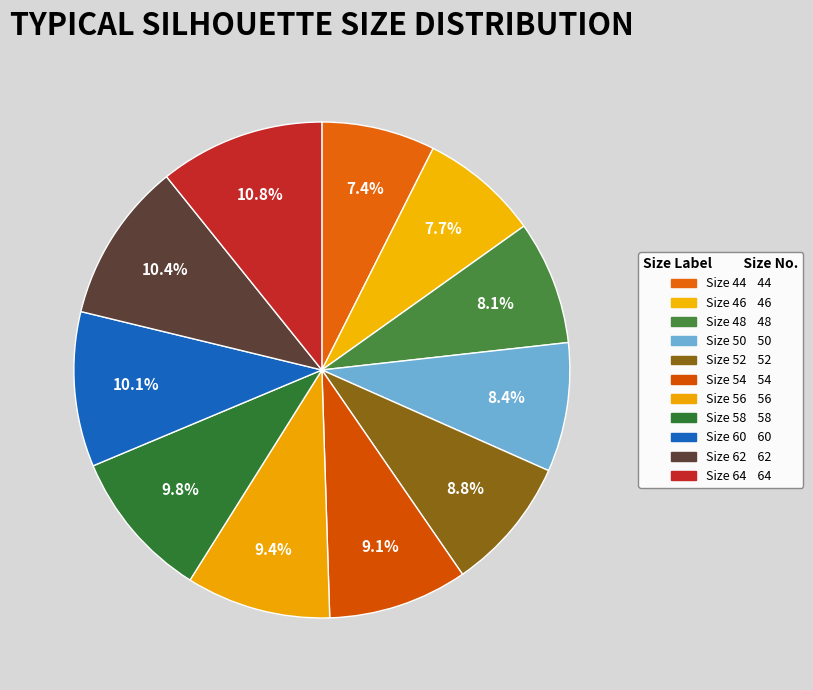

Rank the categories by value from highest to lowest.

Size 64, Size 62, Size 60, Size 58, Size 56, Size 54, Size 52, Size 50, Size 48, Size 46, Size 44